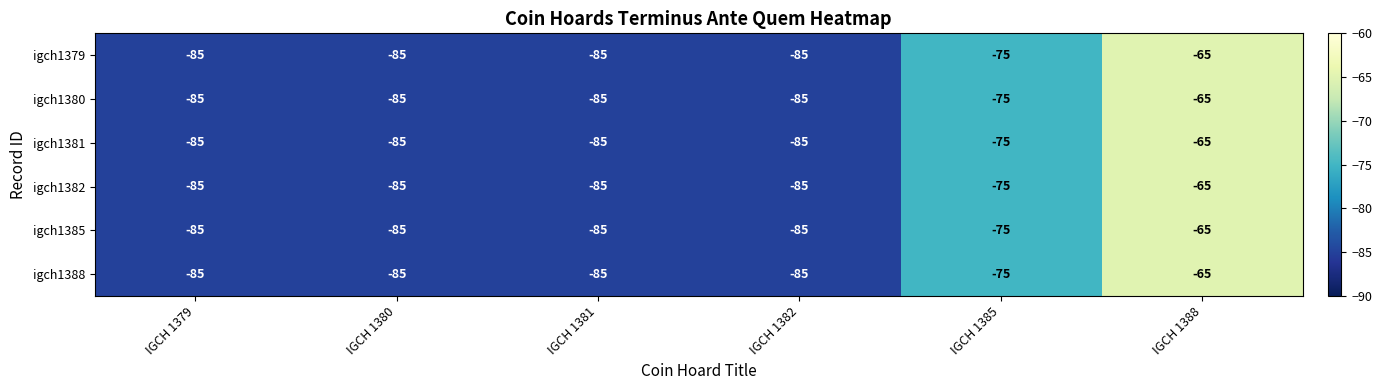

At which category is the sum across all series the highest?

IGCH 1388